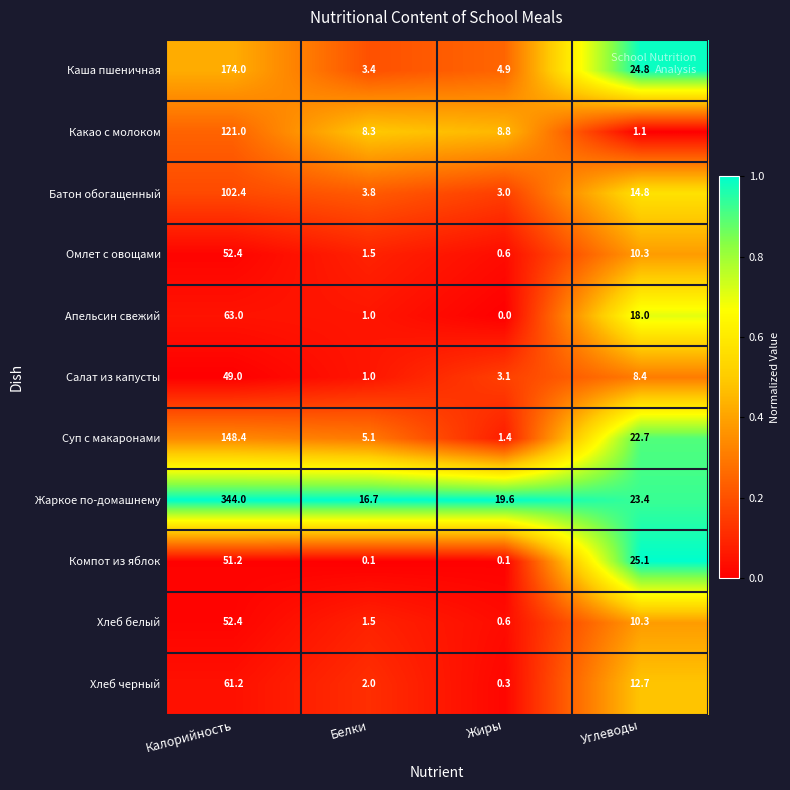

What is the average value of the Каша пшеничная series?

51.8